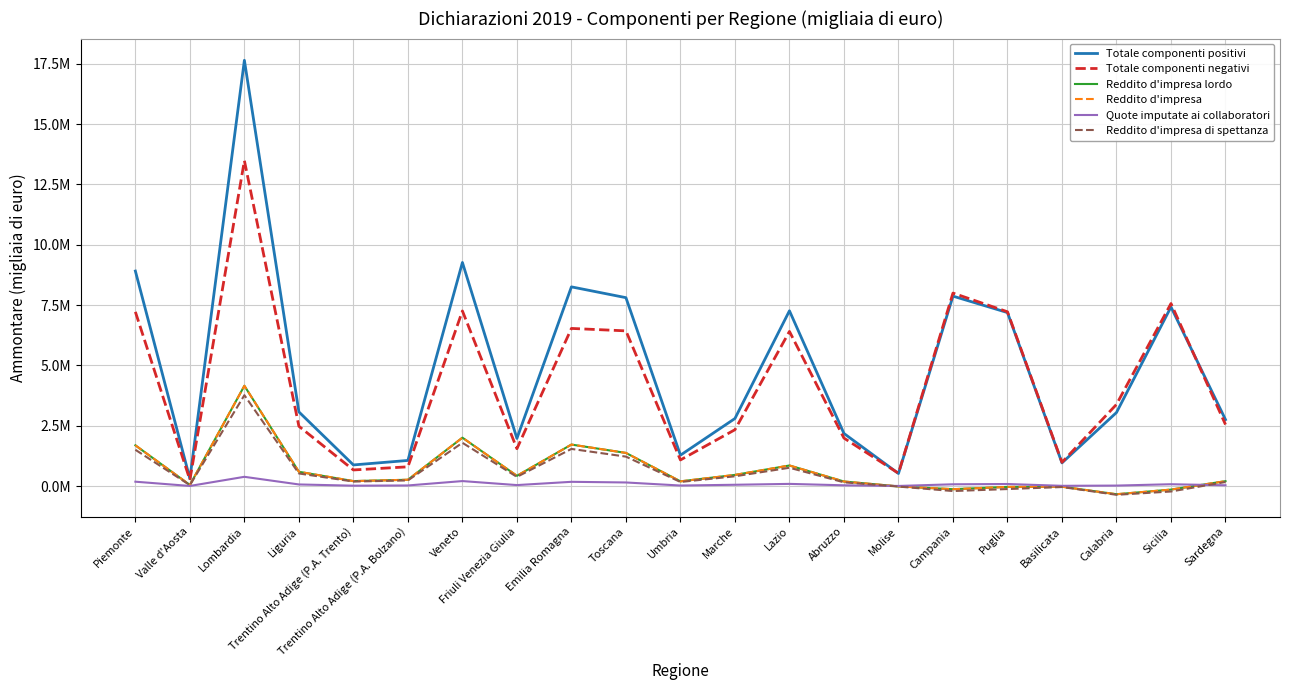

True or false: Reddito d'impresa and Reddito d'impresa lordo cross at least once.

False